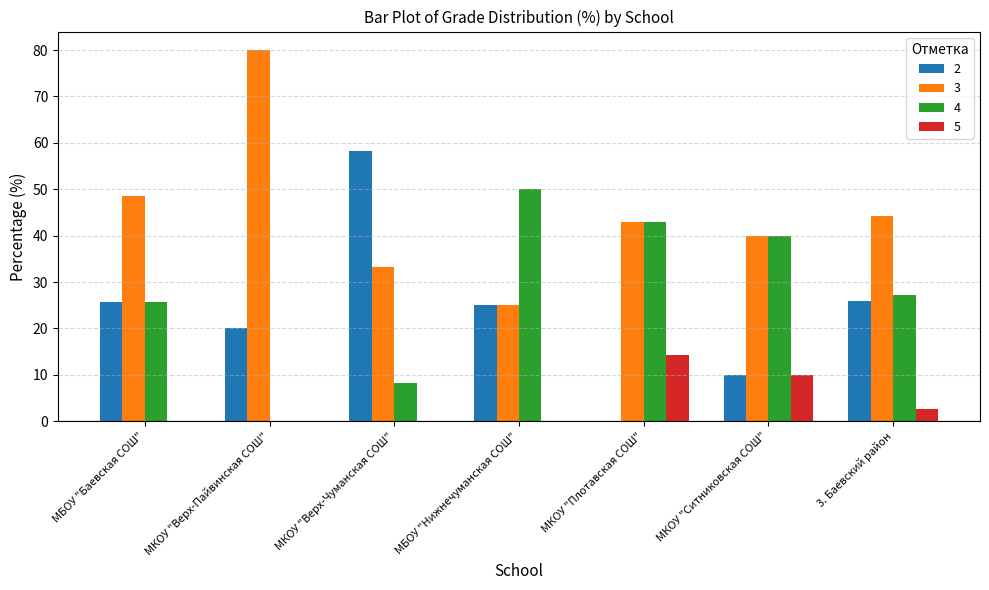

What is the average value of the 3 series?

44.8